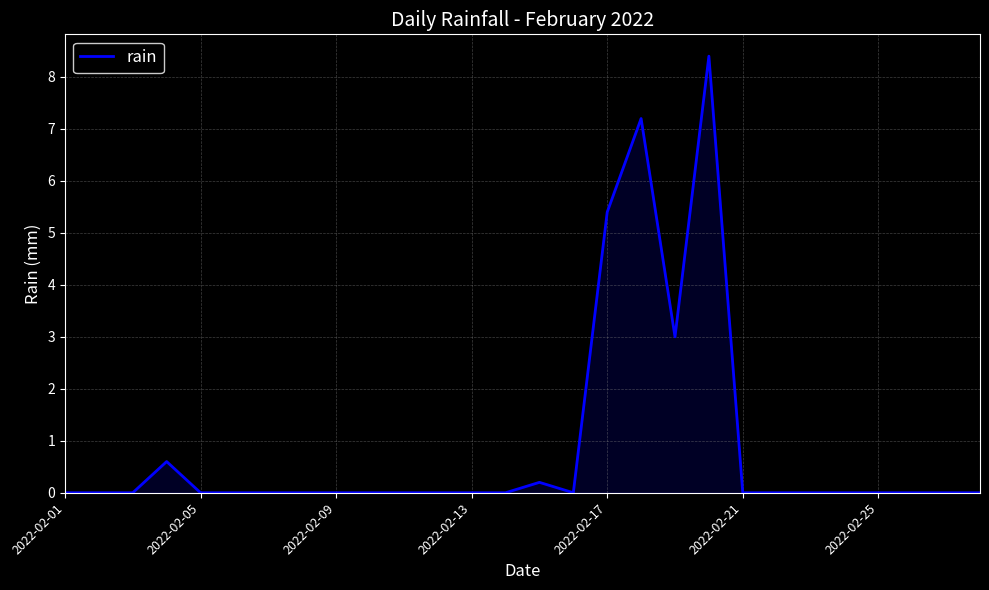

What is the greatest value displayed?

8.4